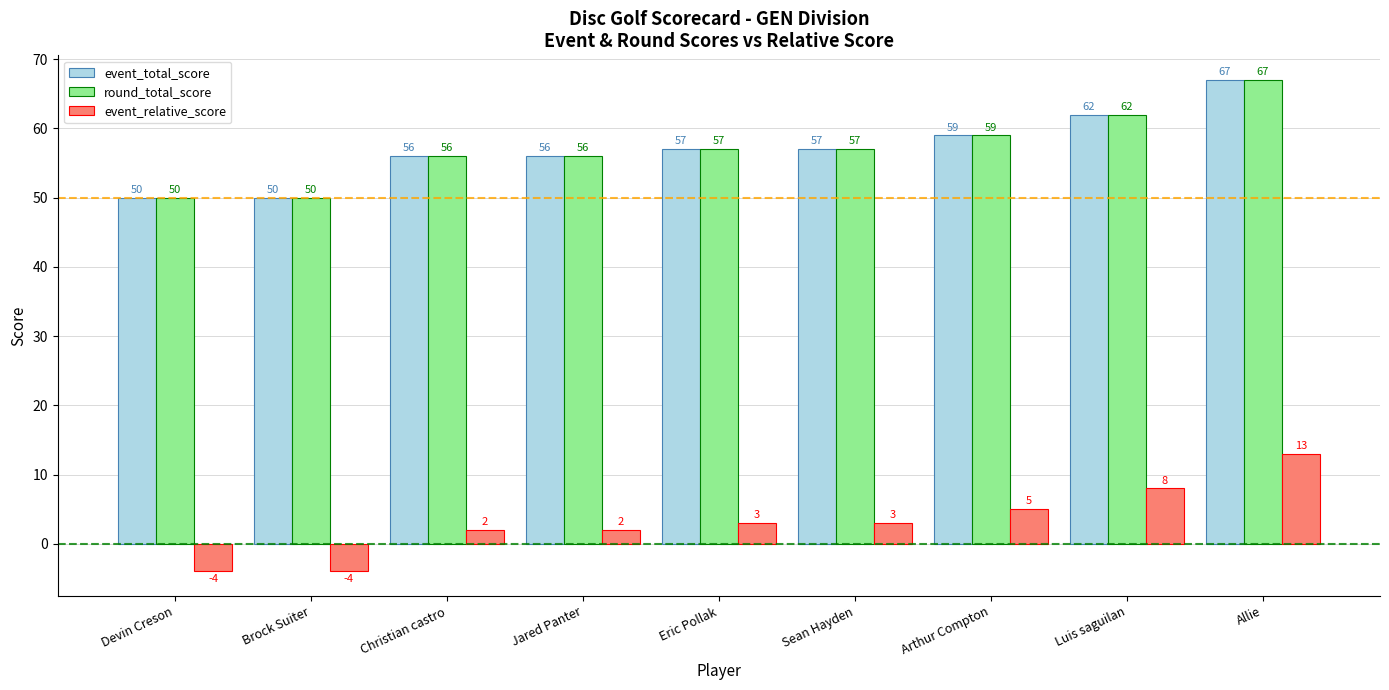

Count the number of data series in this chart.

3